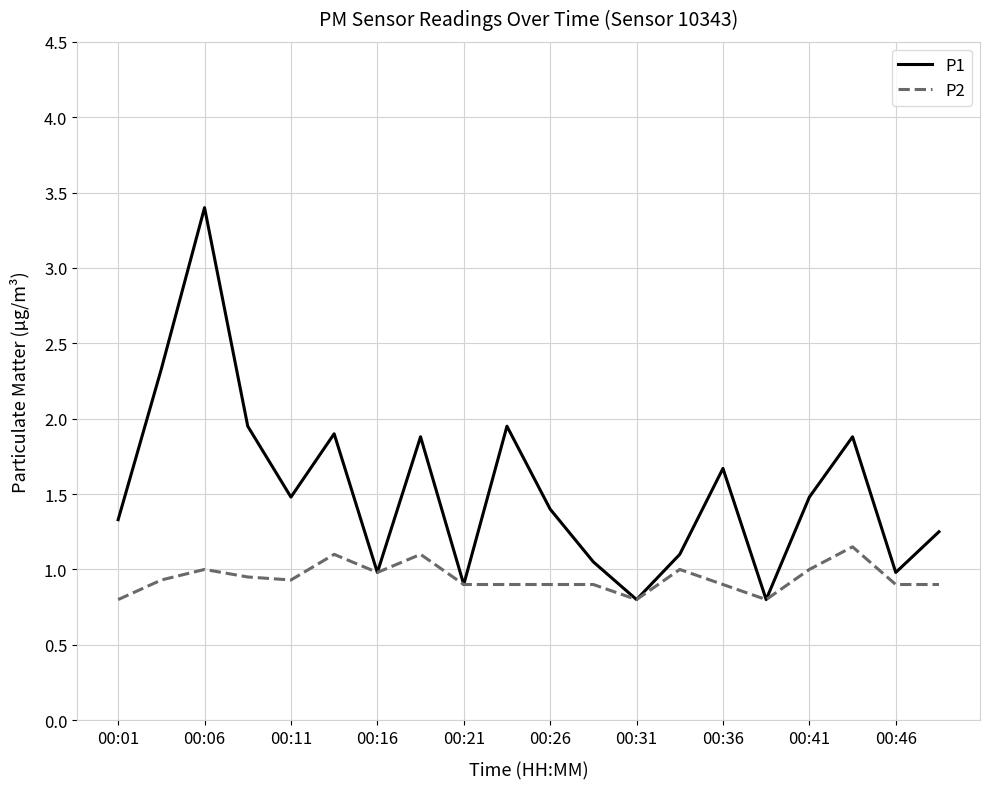

What are all the series names shown in the legend?

P1, P2